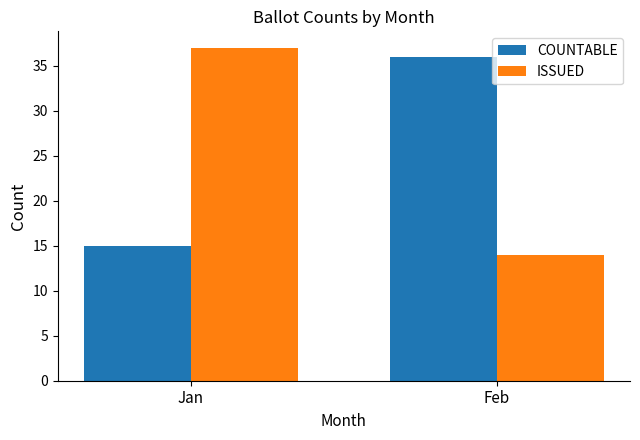

Is it true that ISSUED equals 8 at Jan?

False